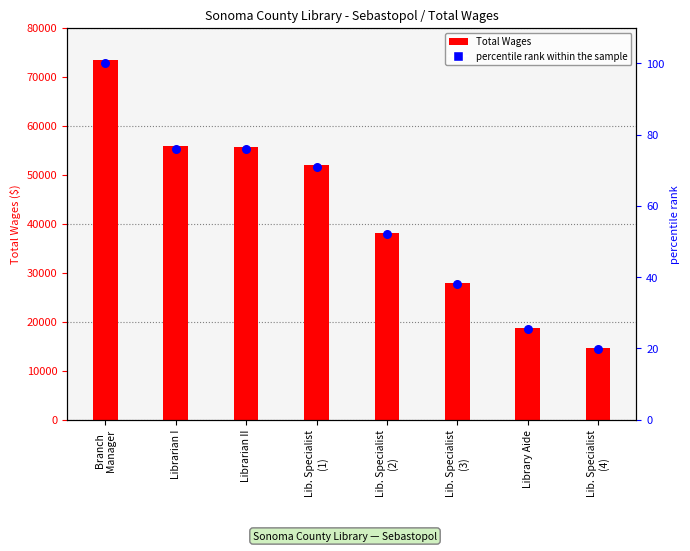

At which category is the sum across all series the highest?

Branch
Manager